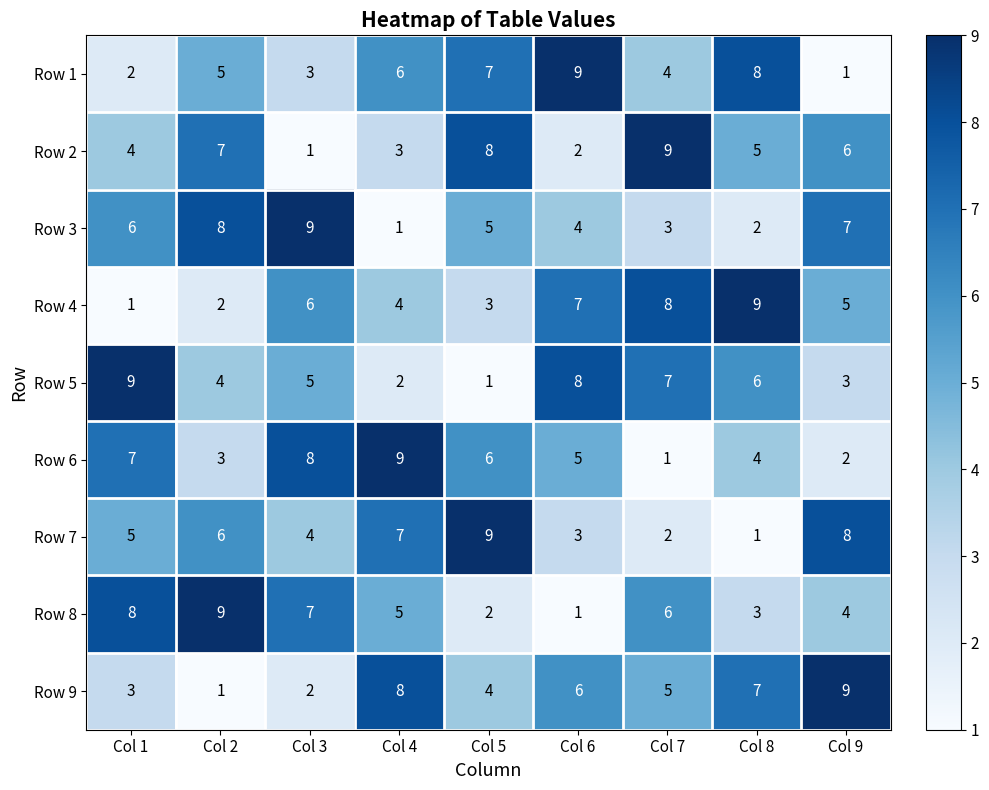

Which category has the highest value in the Row 7 series?

Col 5